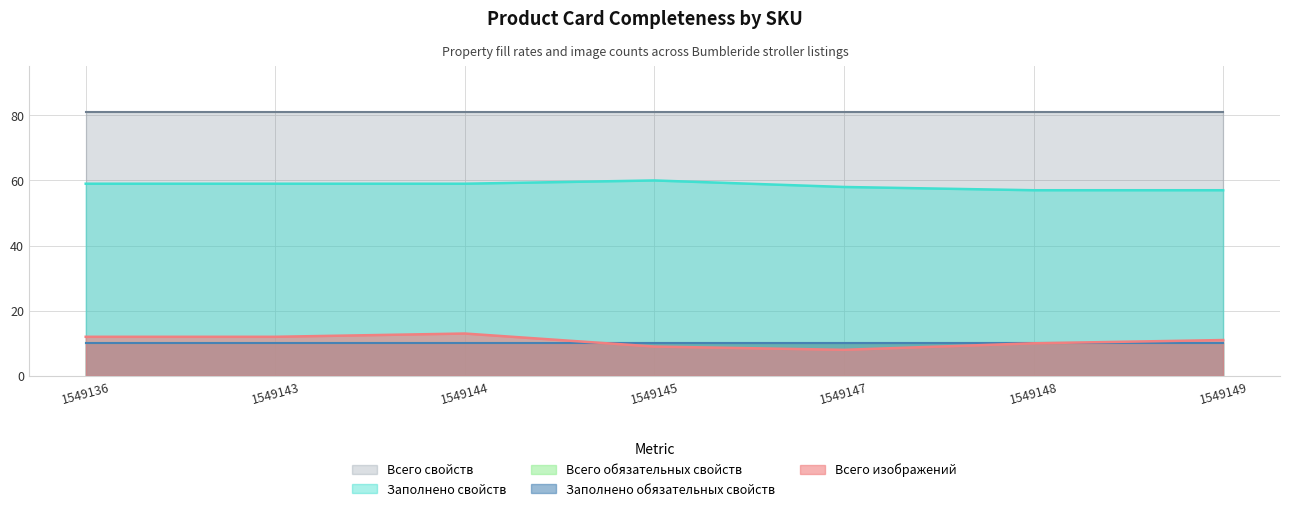

What is the spread (max minus min) of values at 1549148?

71